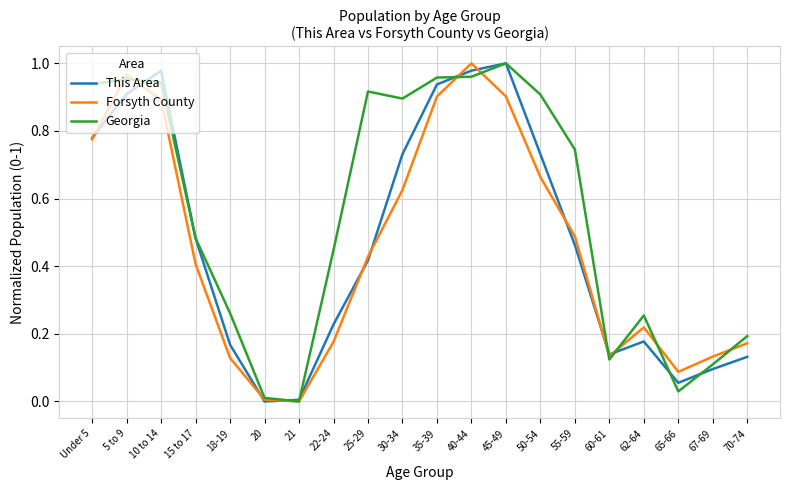

True or false: This Area has a value of 0.2 at 60-61.

False